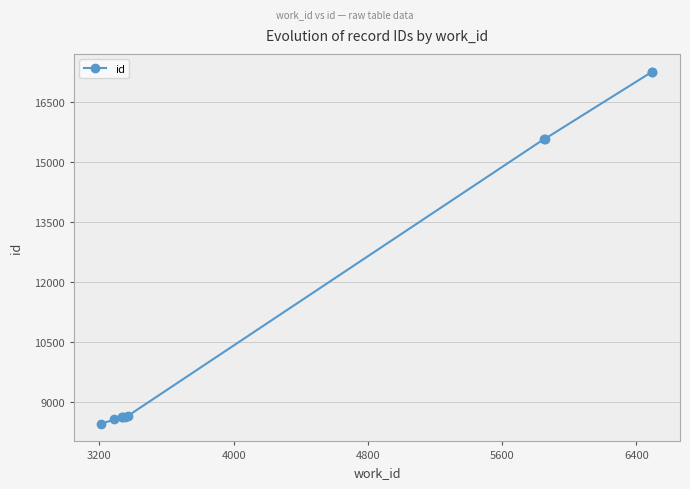

What is the smallest value displayed?

8441